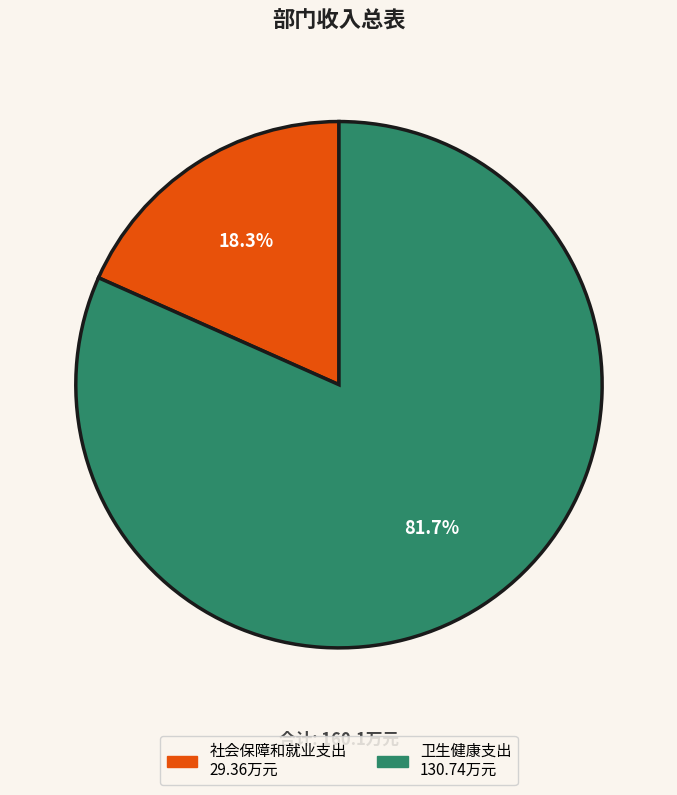

Is it true that 社会保障和就业支出 is 29% of the pie?

False